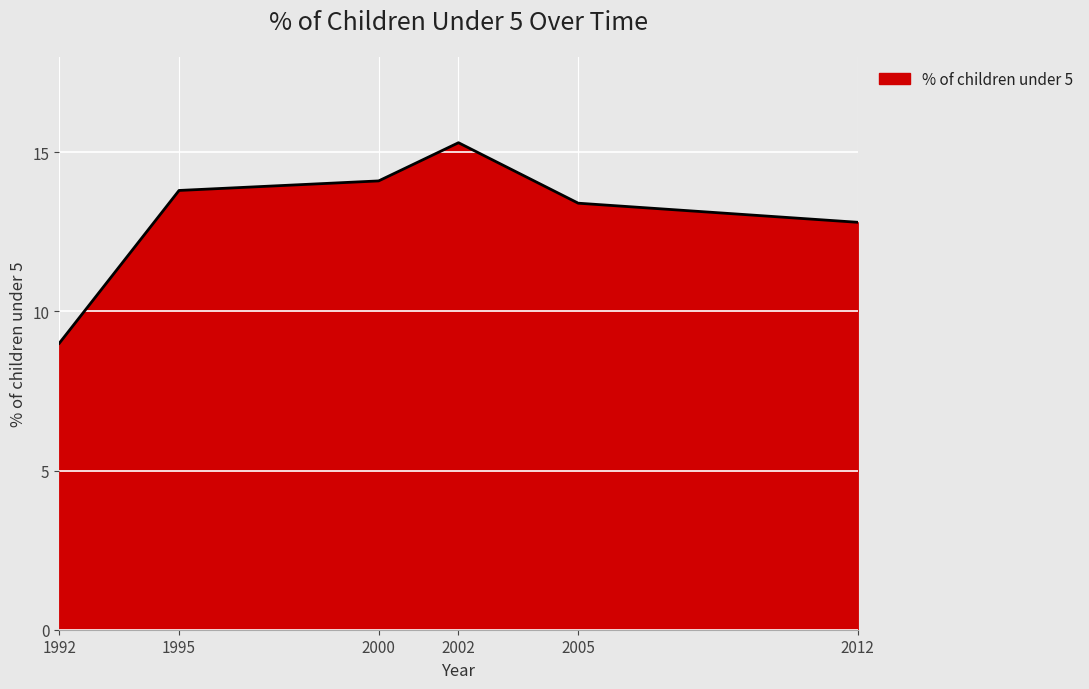

At which category does the data reach its first local peak?

2002